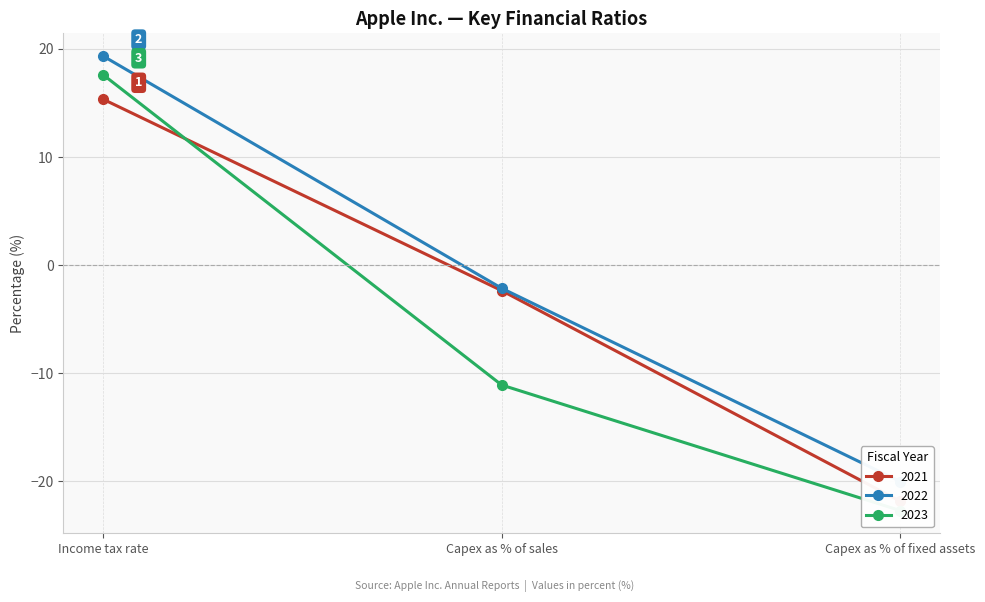

What is the total value across all series at Income tax rate?

52.3